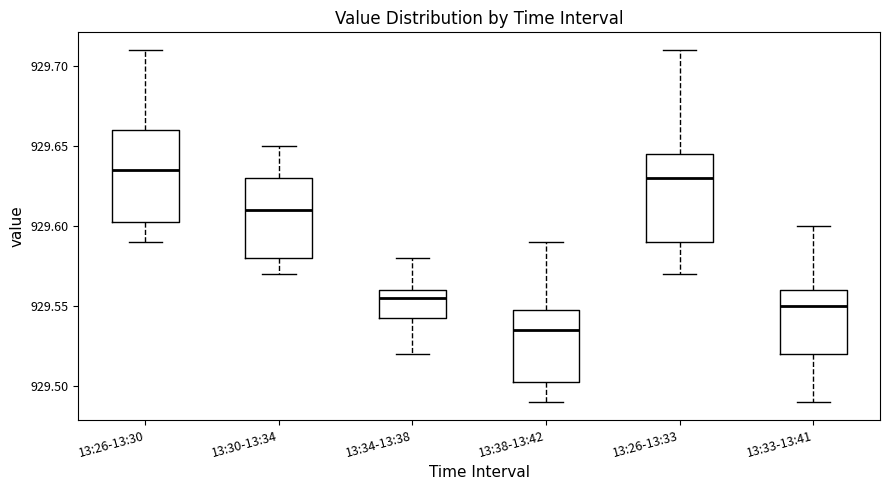

Reading left to right, transcribe this box plot: for each box, give where its median line is, the range the box spans, and where its two whiskers end, as read against the y-axis. The values are not printed on the chart, so give them approximately, as read against the axis.

13:26-13:30: median 929.635, box 929.605 to 929.660, whiskers 929.590 to 929.710
13:30-13:34: median 929.610, box 929.580 to 929.630, whiskers 929.570 to 929.650
13:34-13:38: median 929.555, box 929.545 to 929.560, whiskers 929.520 to 929.580
13:38-13:42: median 929.535, box 929.505 to 929.550, whiskers 929.490 to 929.590
13:26-13:33: median 929.630, box 929.590 to 929.645, whiskers 929.570 to 929.710
13:33-13:41: median 929.550, box 929.520 to 929.560, whiskers 929.490 to 929.600